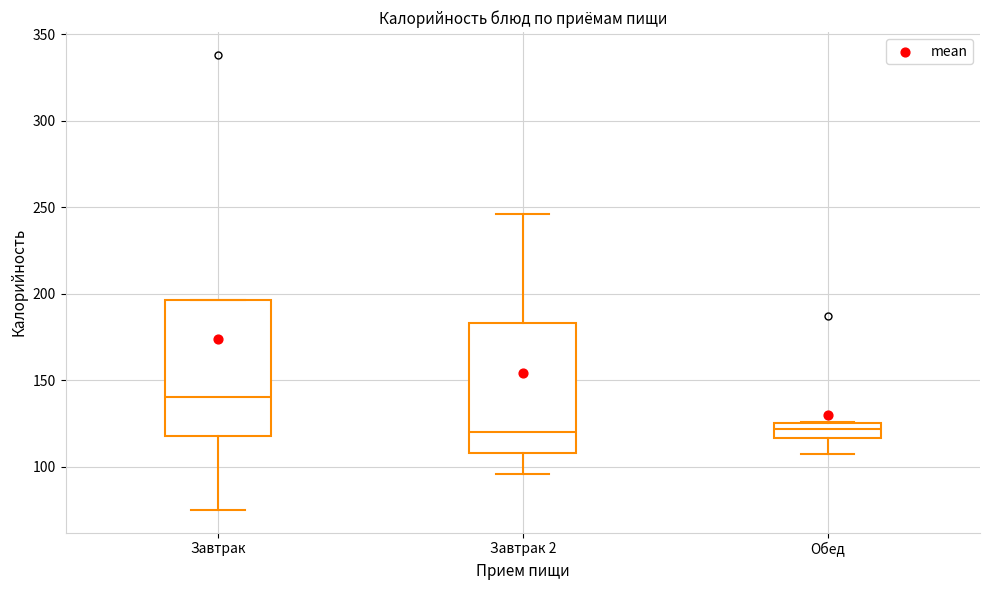

Which box has the highest median line?

Завтрак